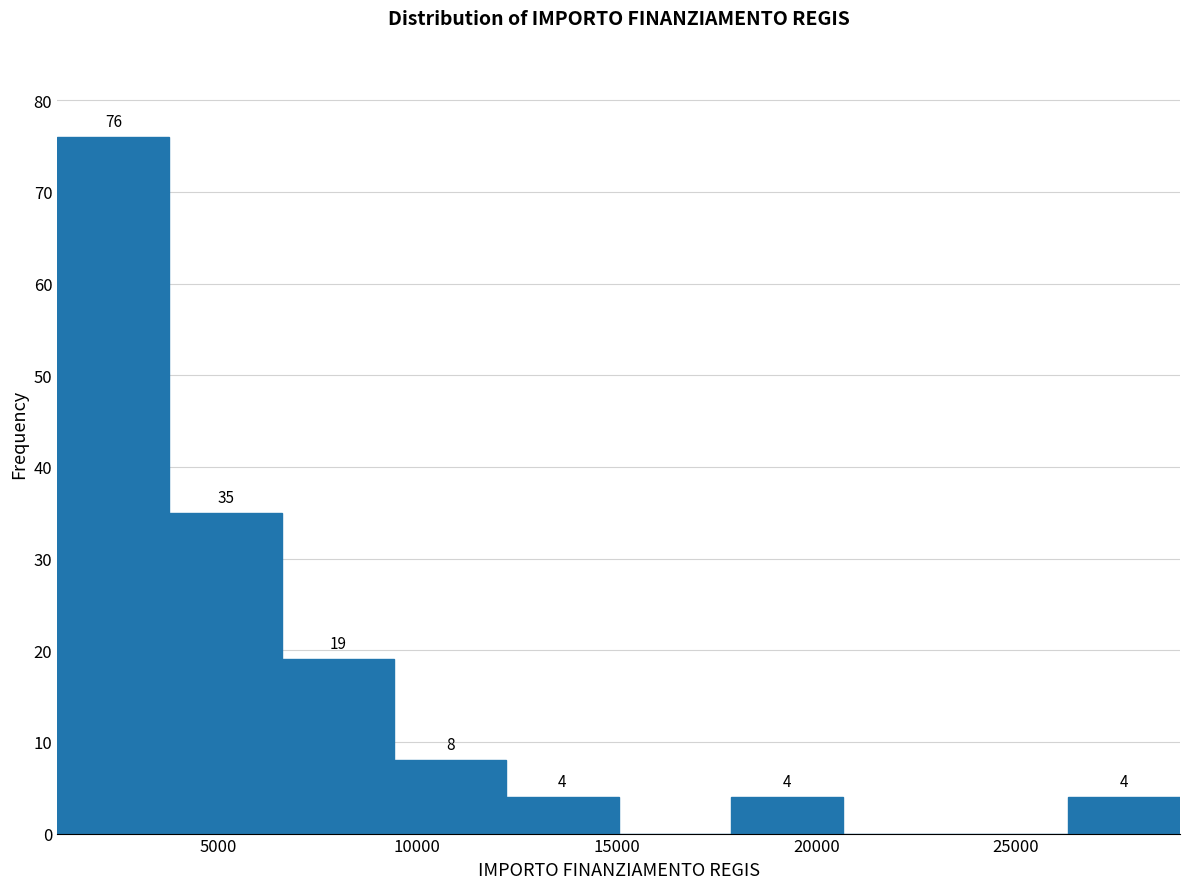

Over which range of the x-axis is the bar tallest?

1000 to 4000